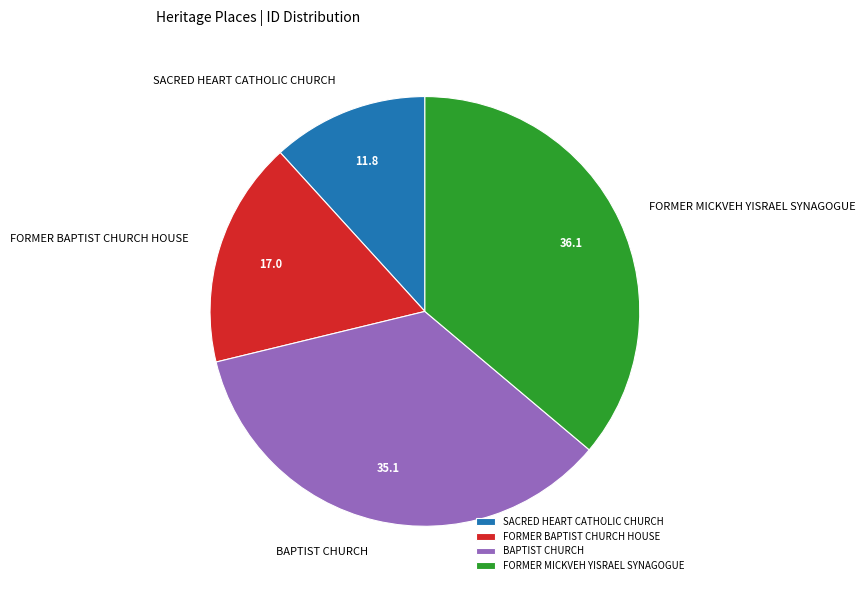

Which category has the smallest portion of the pie?

SACRED HEART CATHOLIC CHURCH